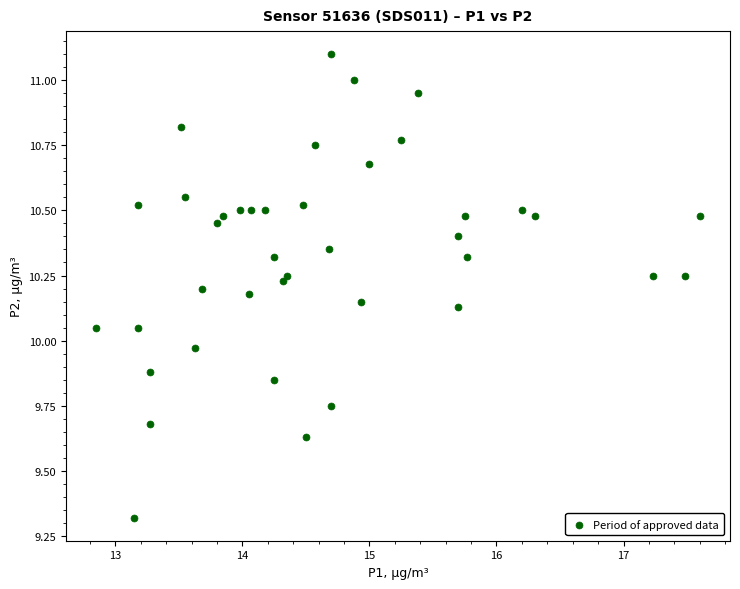

What is the range of Y values (max minus min)?

1.8